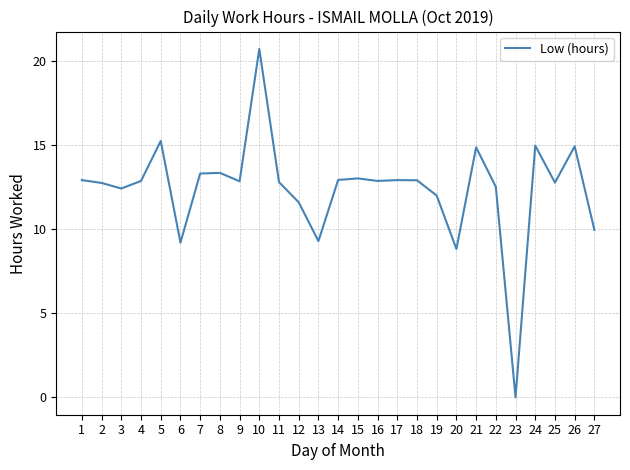

The value at 5 is 6.8. True or false?

False